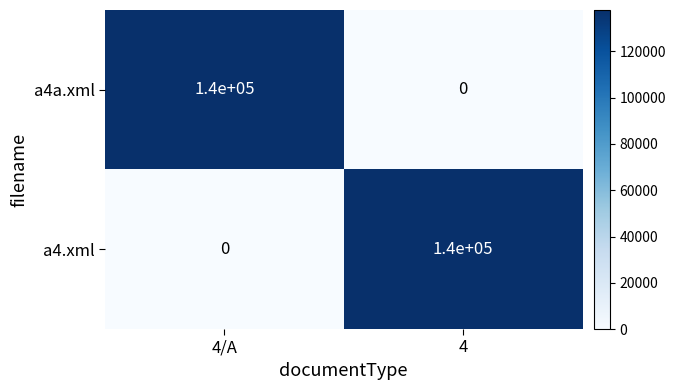

What is the sum of the a4.xml values at 4/A and 4?

140000